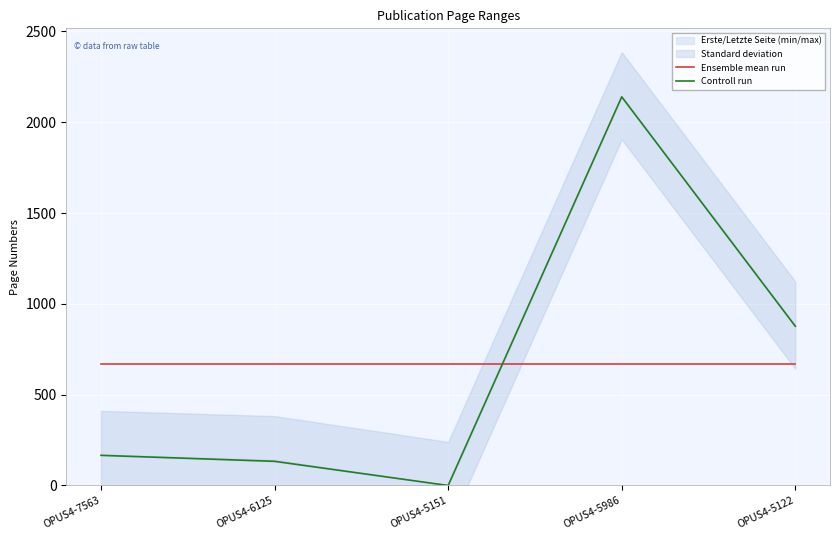

Between which two adjacent categories do Controll run and Ensemble mean run first intersect?

OPUS4-5151 and OPUS4-5986